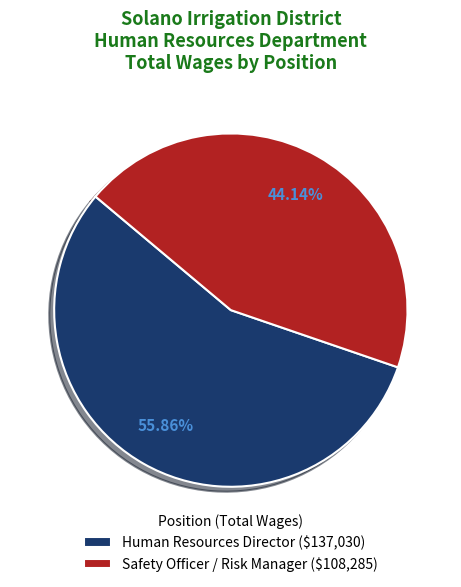

Rank the categories by value from highest to lowest.

Human Resources Director, Safety Officer / Risk Manager